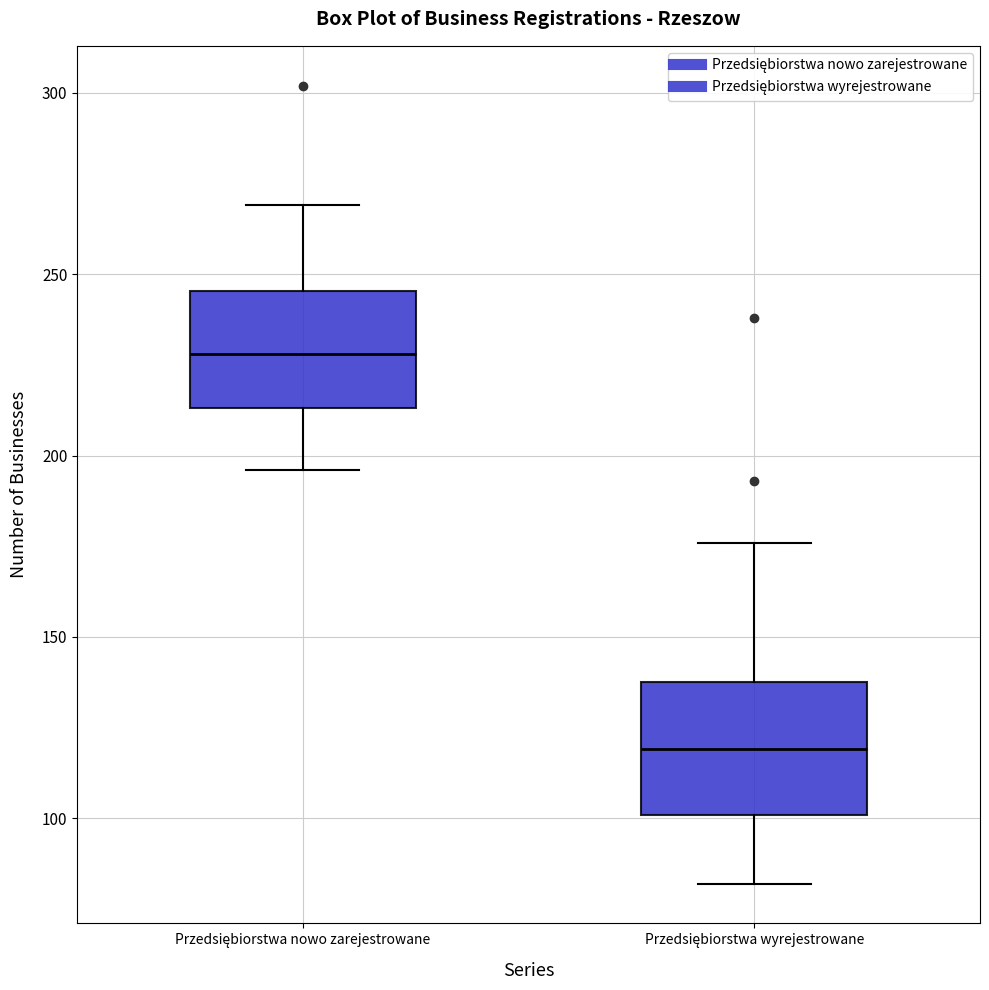

Reading left to right, transcribe this box plot: for each box, give where its median line is, the range the box spans, and where its two whiskers end, as read against the y-axis. The values are not printed on the chart, so give them approximately, as read against the axis.

Przedsiębiorstwa nowo zarejestrowane: median 230, box 215 to 245, whiskers 195 to 270
Przedsiębiorstwa wyrejestrowane: median 120, box 100 to 140, whiskers 80 to 175